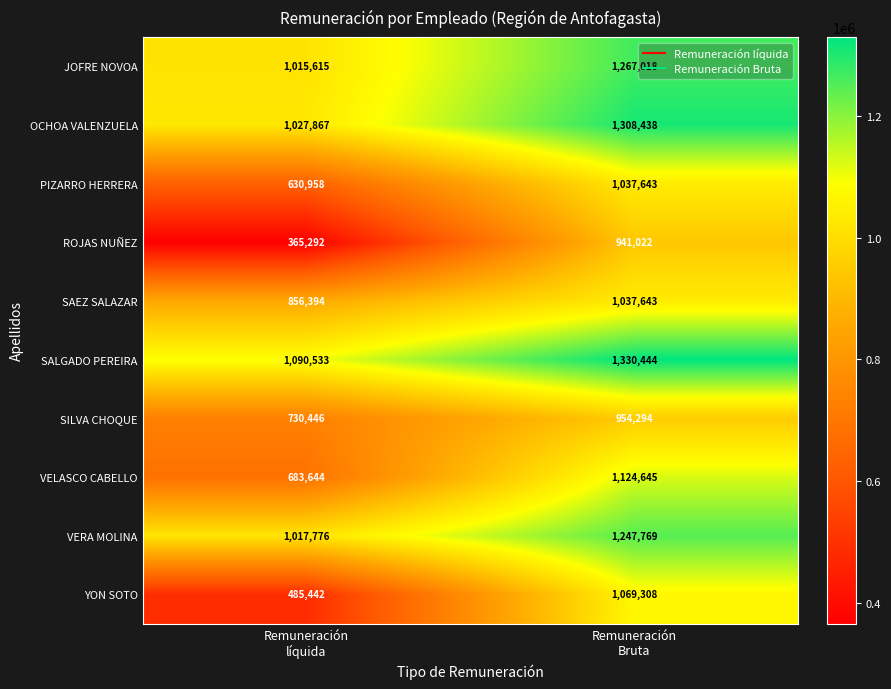

Which series has the largest range (max minus min)?

YON SOTO